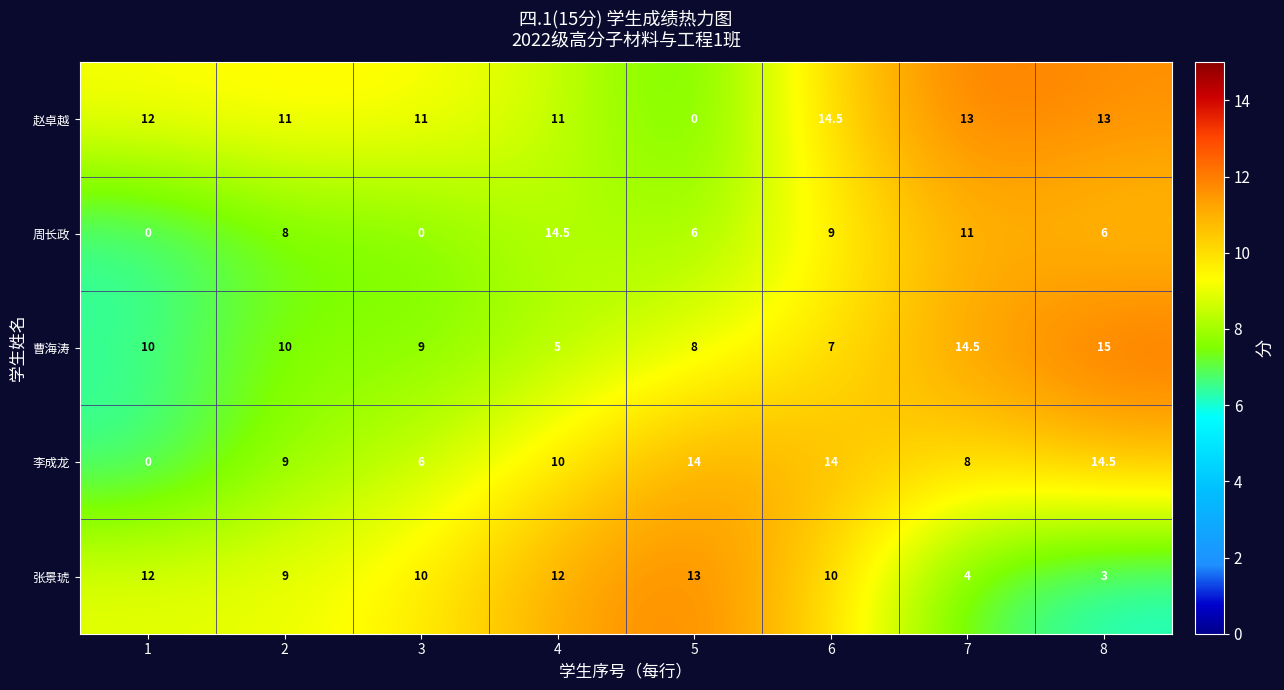

True or false: 张景琥 has a value of 3.5 at 2.

False